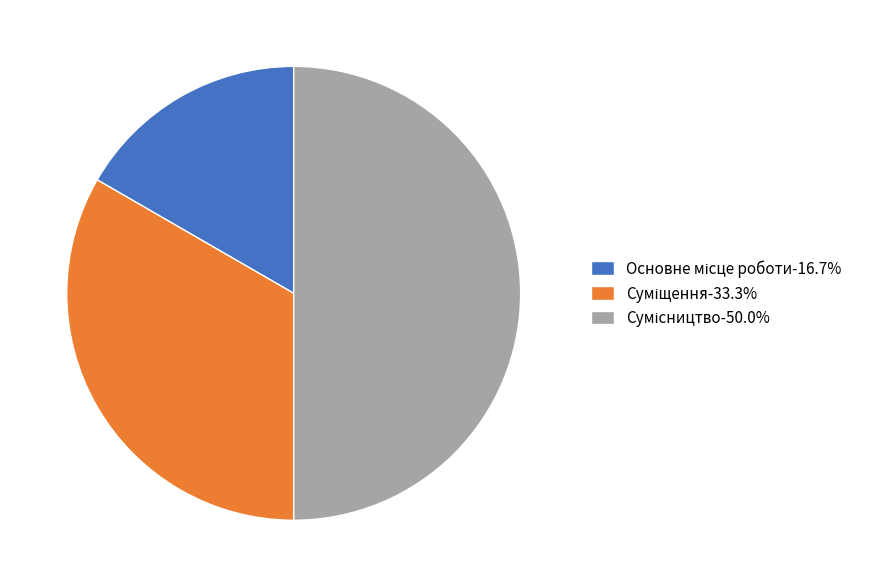

How much of the chart is everything except Сумісництво?

50.0%